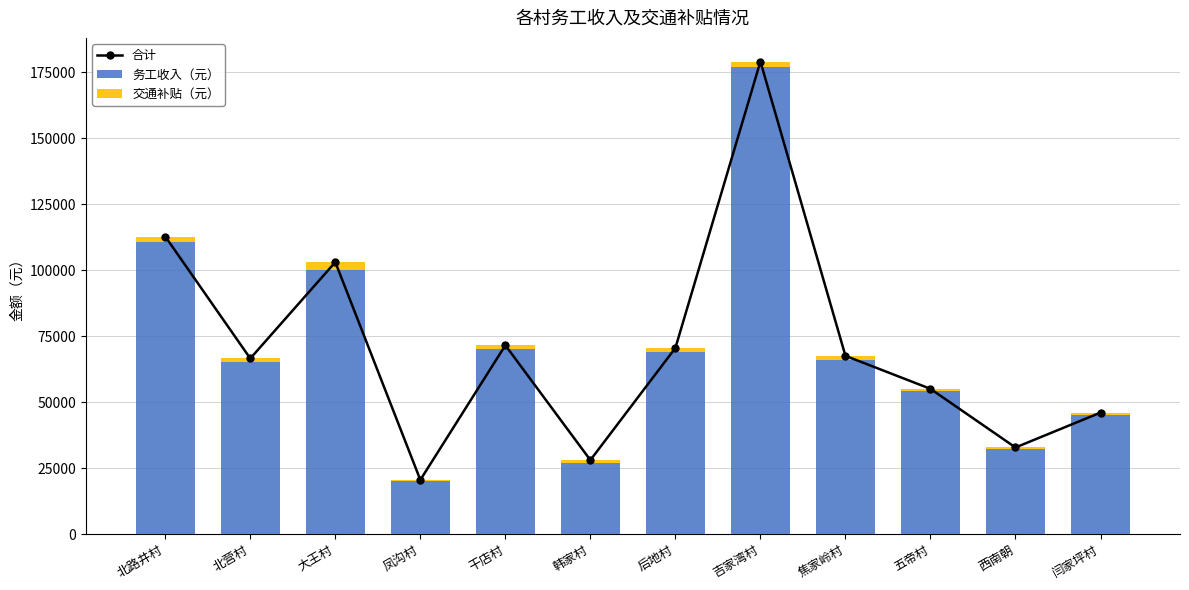

Rank the series by their maximum value, from highest to lowest.

合计, 务工收入（元）, 交通补贴（元）